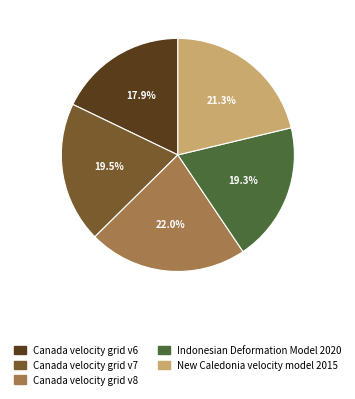

To the nearest percent, what is the combined percentage of Indonesian Deformation Model 2020 and Canada velocity grid v7?

39%